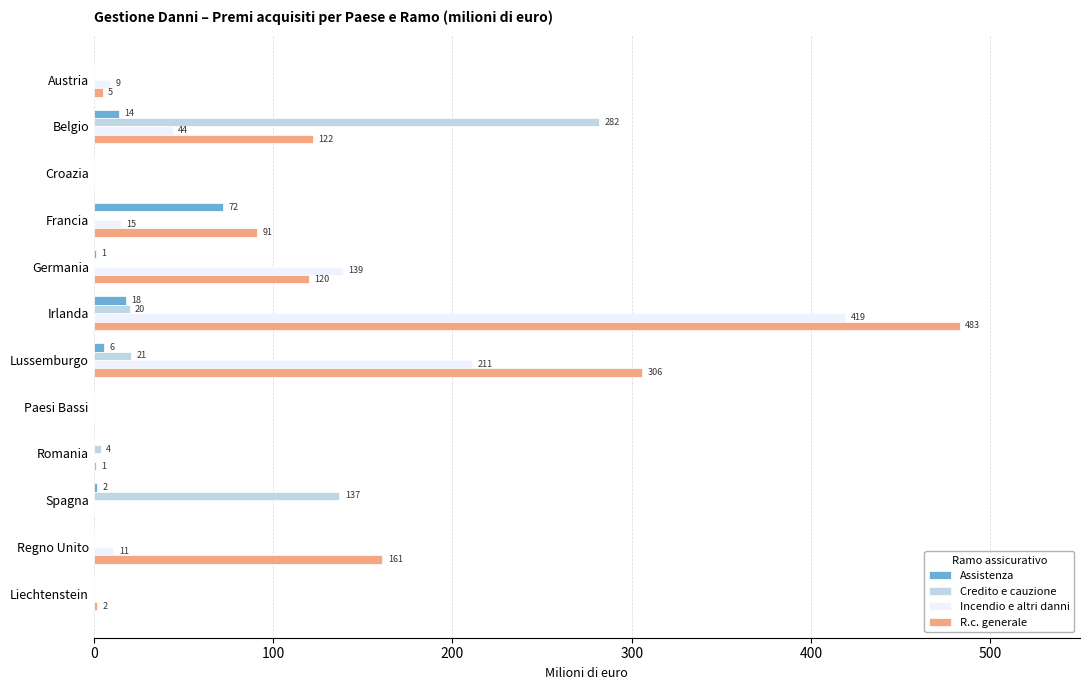

Which series changed the most between Austria and Belgio?

Credito e cauzione